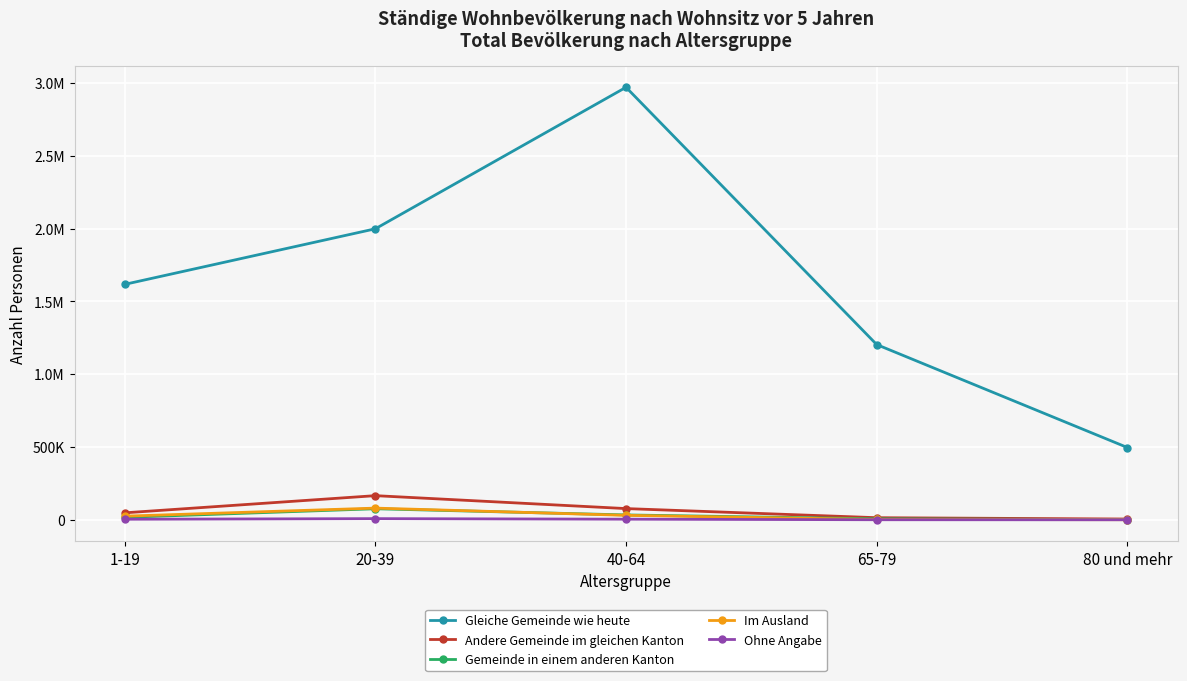

Does the chart have visible grid lines?

Yes